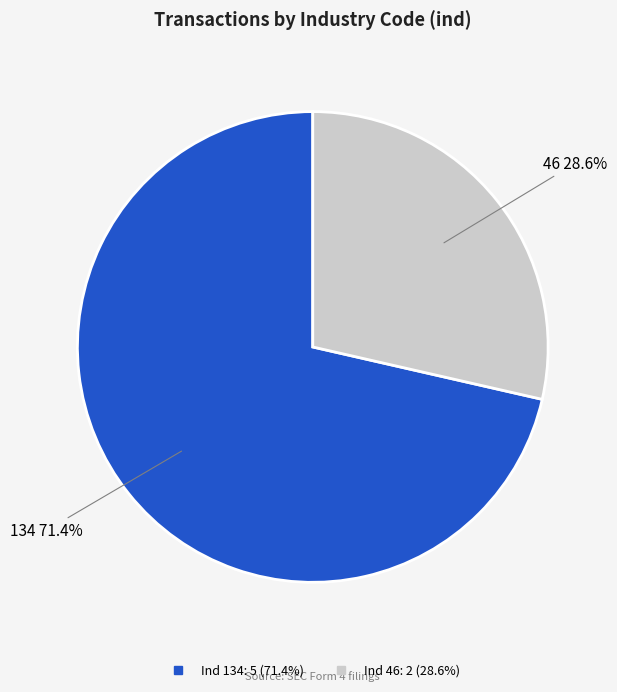

Is there any slice that represents more than half of the pie?

Yes